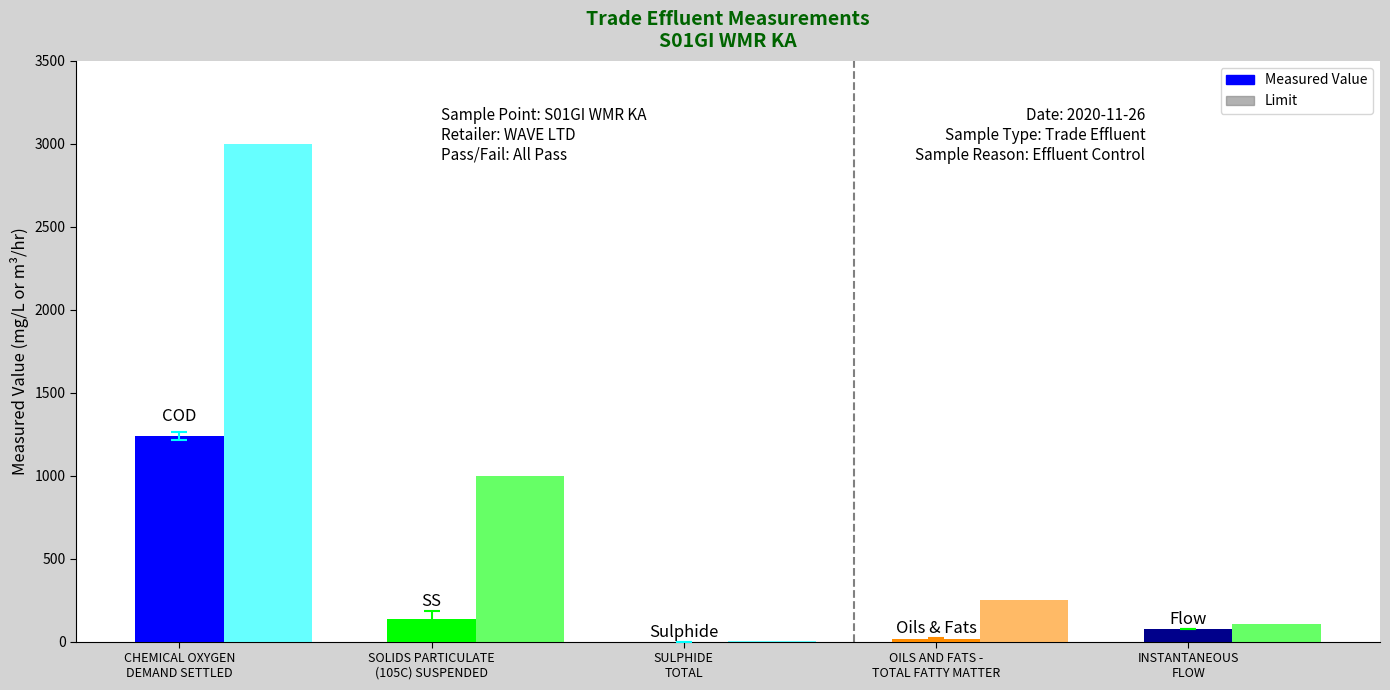

How many categories are shown in the chart?

5